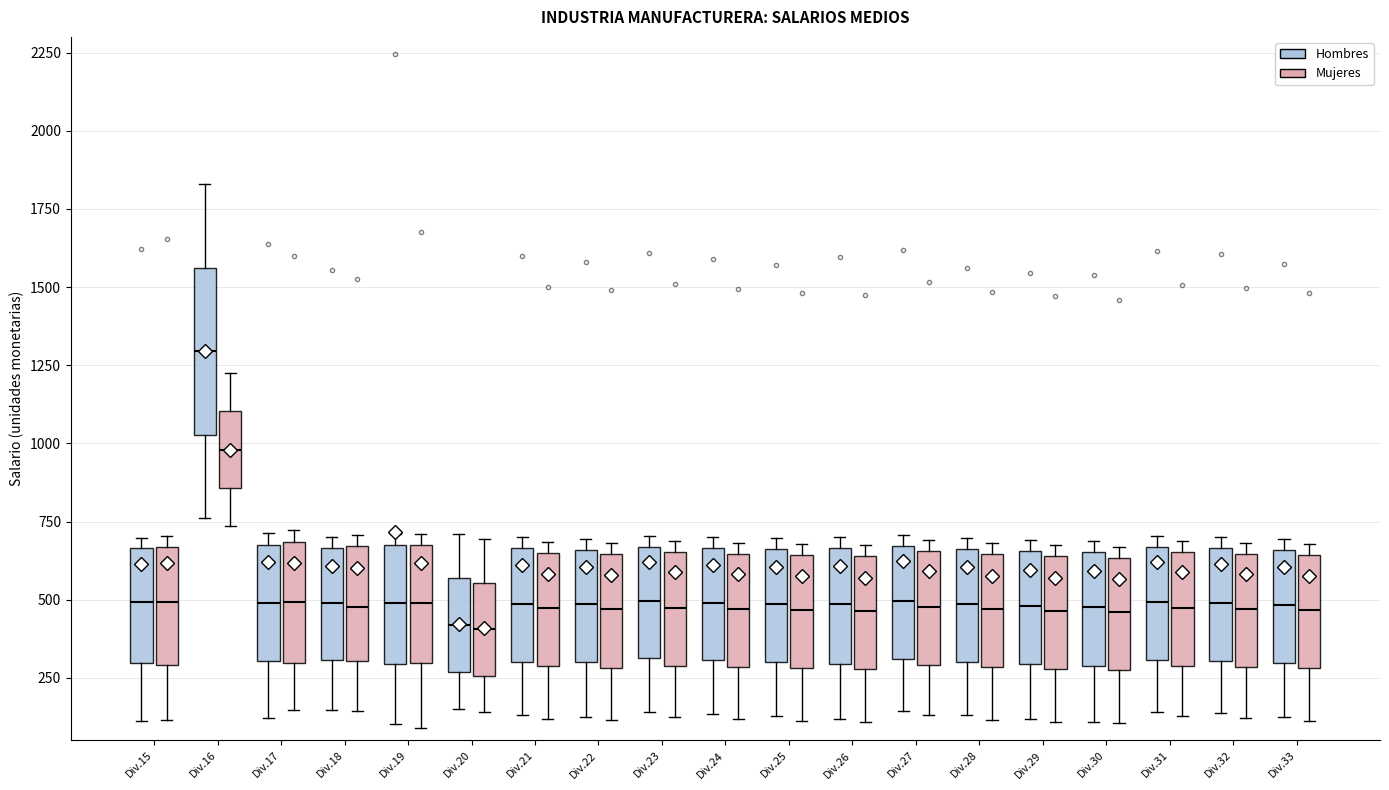

Reading left to right, read every box against the y-axis: the position of its median line, the range the box covers, and the ends of its whiskers. The values are not printed on the chart, so give them approximately, as read against the axis.

Div.15 (Hombres): median 500, box 300 to 650, whiskers 100 to 700
Div.15 (Mujeres): median 500, box 300 to 650, whiskers 100 to 700
Div.16 (Hombres): median 1300, box 1050 to 1550, whiskers 750 to 1850
Div.16 (Mujeres): median 1000, box 850 to 1100, whiskers 750 to 1250
Div.17 (Hombres): median 500, box 300 to 700, whiskers 100 to 700 (just above the box's upper edge)
Div.17 (Mujeres): median 500, box 300 to 700, whiskers 150 to 700 (just above the box's upper edge)
Div.18 (Hombres): median 500, box 300 to 650, whiskers 150 to 700
Div.18 (Mujeres): median 500, box 300 to 650, whiskers 150 to 700
Div.19 (Hombres): median 500, box 300 to 650, whiskers 100 to 700
Div.19 (Mujeres): median 500, box 300 to 650, whiskers 100 to 700
Div.20 (Hombres): median 400, box 250 to 550, whiskers 150 to 700
Div.20 (Mujeres): median 400, box 250 to 550, whiskers 150 to 700
Div.21 (Hombres): median 500, box 300 to 650, whiskers 150 to 700
Div.21 (Mujeres): median 450, box 300 to 650, whiskers 100 to 700
Div.22 (Hombres): median 500, box 300 to 650, whiskers 150 to 700
Div.22 (Mujeres): median 450, box 300 to 650, whiskers 100 to 700
Div.23 (Hombres): median 500, box 300 to 650, whiskers 150 to 700
Div.23 (Mujeres): median 500, box 300 to 650, whiskers 150 to 700
Div.24 (Hombres): median 500, box 300 to 650, whiskers 150 to 700
Div.24 (Mujeres): median 450, box 300 to 650, whiskers 100 to 700
Div.25 (Hombres): median 500, box 300 to 650, whiskers 150 to 700
Div.25 (Mujeres): median 450, box 300 to 650, whiskers 100 to 700
Div.26 (Hombres): median 500, box 300 to 650, whiskers 100 to 700
Div.26 (Mujeres): median 450, box 300 to 650, whiskers 100 to 700
Div.27 (Hombres): median 500, box 300 to 650, whiskers 150 to 700
Div.27 (Mujeres): median 500, box 300 to 650, whiskers 150 to 700
Div.28 (Hombres): median 500, box 300 to 650, whiskers 150 to 700
Div.28 (Mujeres): median 450, box 300 to 650, whiskers 100 to 700
Div.29 (Hombres): median 500, box 300 to 650, whiskers 100 to 700
Div.29 (Mujeres): median 450, box 300 to 650, whiskers 100 to 650 (just above the box's upper edge)
Div.30 (Hombres): median 500, box 300 to 650, whiskers 100 to 700
Div.30 (Mujeres): median 450, box 300 to 650, whiskers 100 to 650 (just above the box's upper edge)
Div.31 (Hombres): median 500, box 300 to 650, whiskers 150 to 700
Div.31 (Mujeres): median 500, box 300 to 650, whiskers 150 to 700
Div.32 (Hombres): median 500, box 300 to 650, whiskers 150 to 700
Div.32 (Mujeres): median 450, box 300 to 650, whiskers 100 to 700
Div.33 (Hombres): median 500, box 300 to 650, whiskers 150 to 700
Div.33 (Mujeres): median 450, box 300 to 650, whiskers 100 to 700